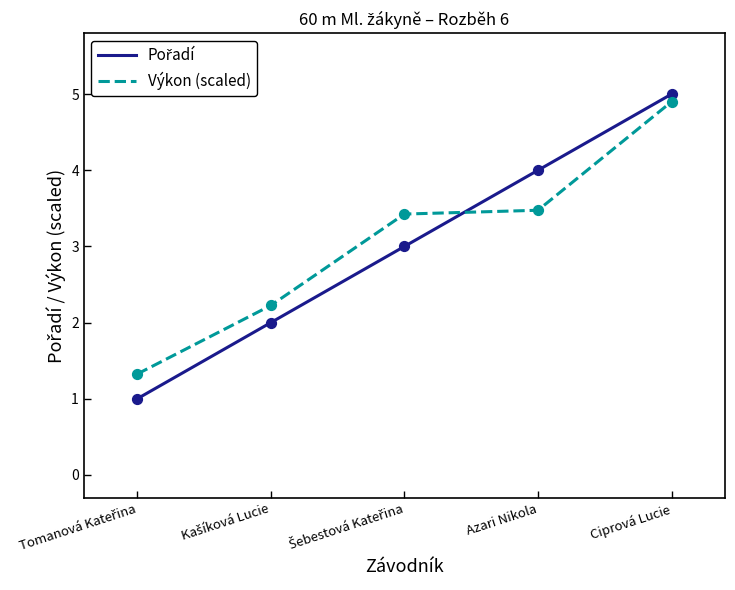

True or false: Výkon (scaled) has a value of 1.0 at Azari Nikola.

False